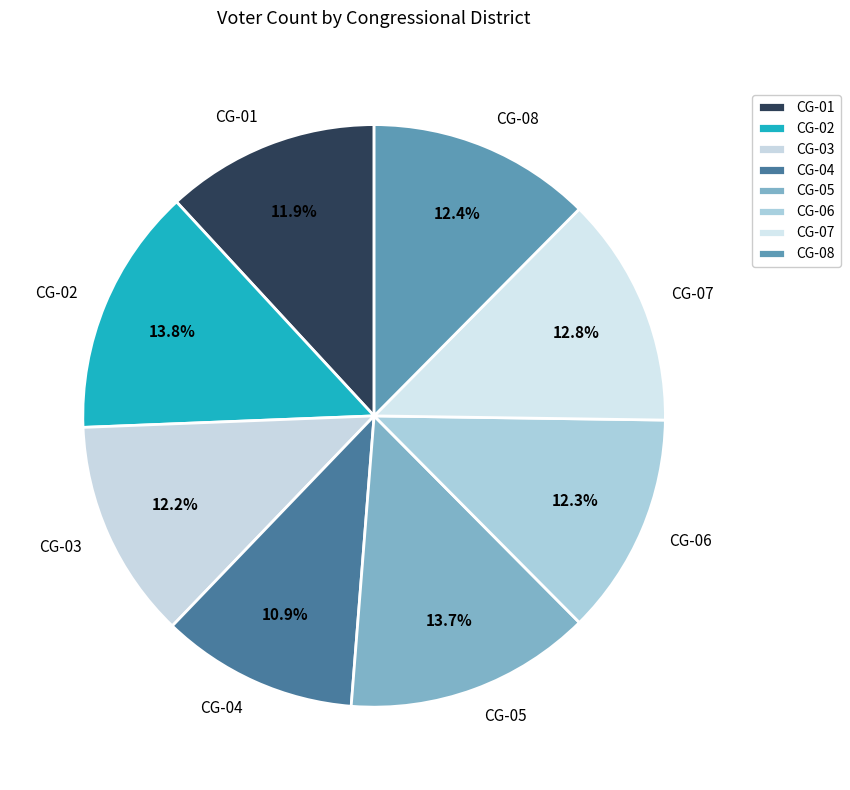

What percentage is NOT represented by CG-07?

87.2%